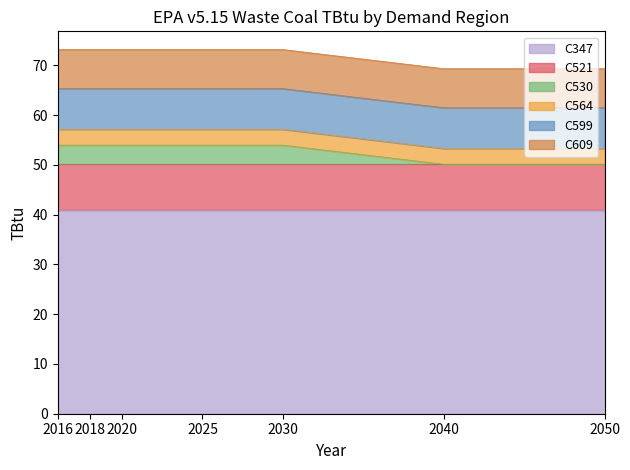

What are all the series names shown in the legend?

C347, C521, C530, C564, C599, C609